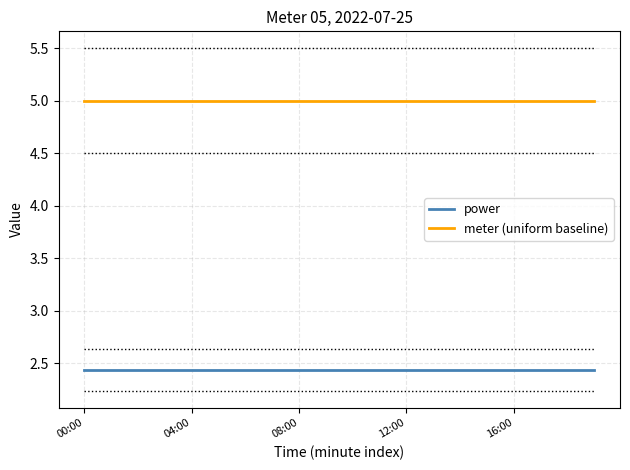

What is the sum of all meter (uniform baseline) values?

100.0